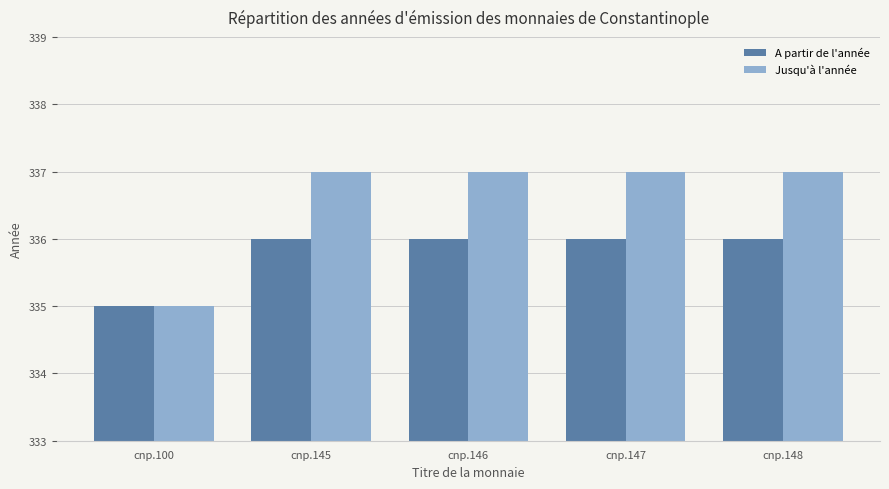

At cnp.146, list the series in order from largest to smallest.

Jusqu'à l'année, A partir de l'année